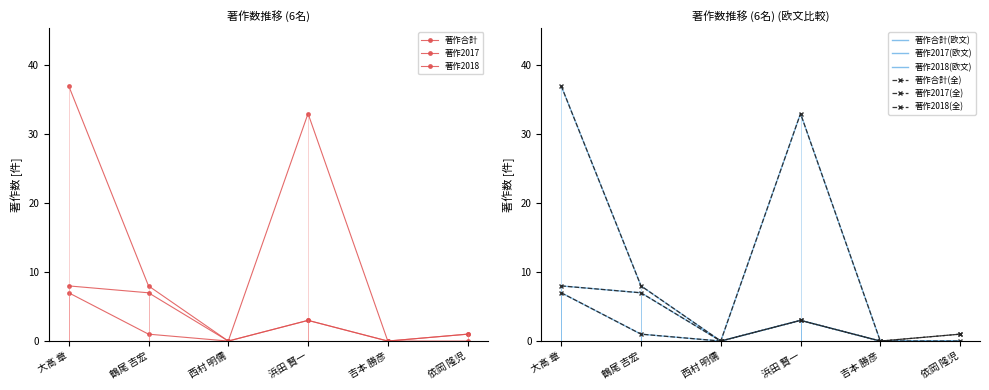

True or false: 著作合計 has a value of 8 at 鶴尾 吉宏.

True